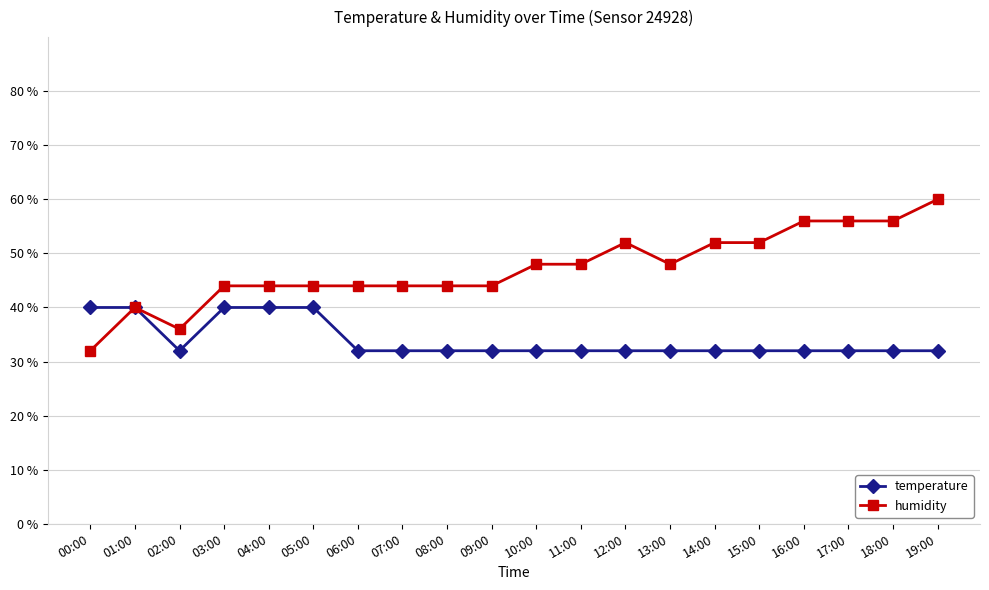

How many lines are shown in the chart?

2